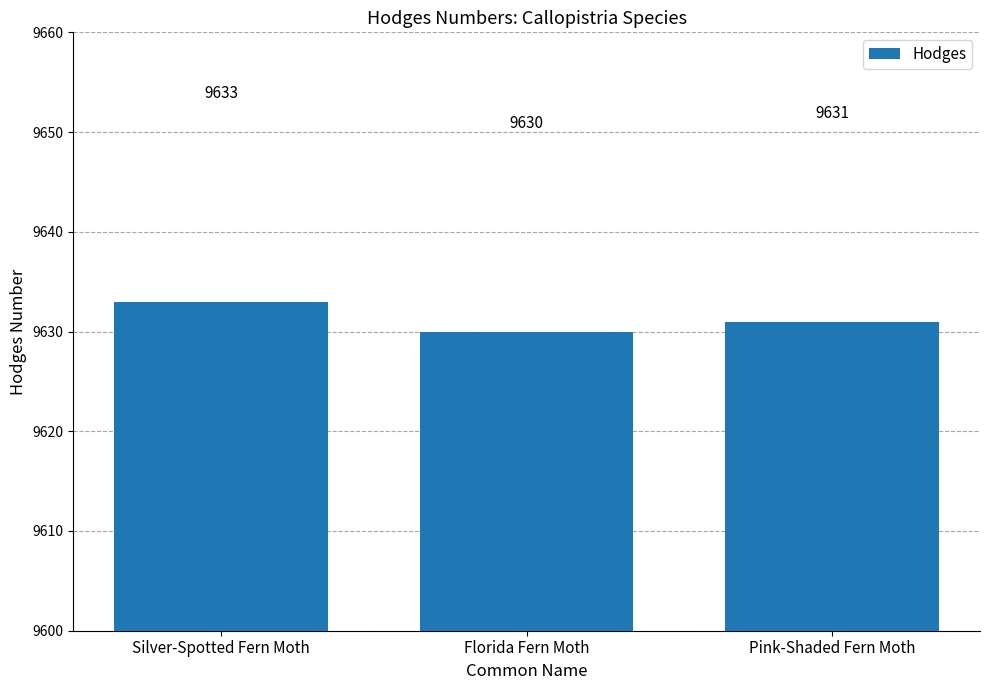

What is the label of the 2nd bar from the left?

Florida Fern Moth